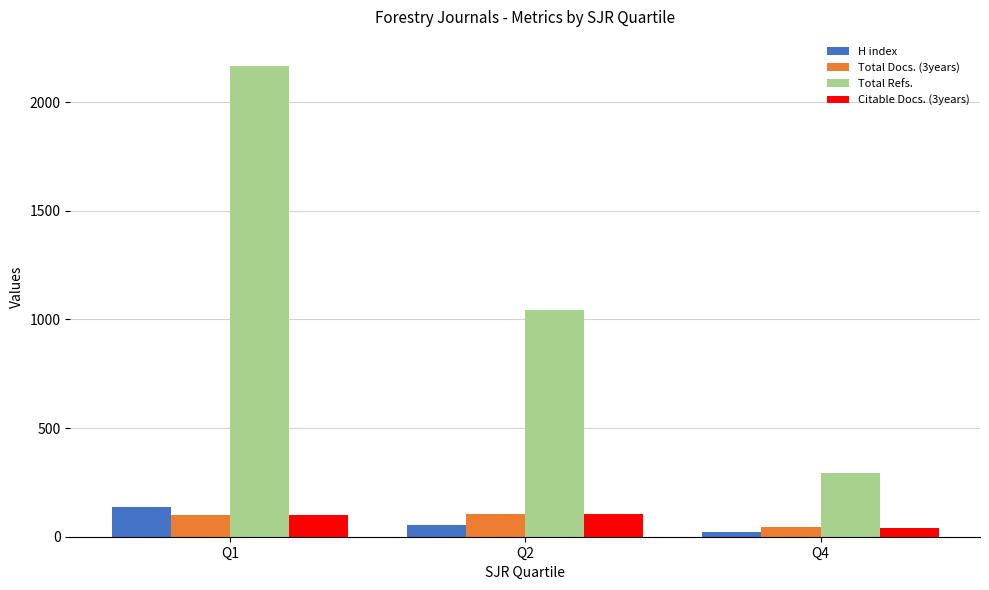

What is the value of the Citable Docs. (3years) bar at the 2nd from the left?

104